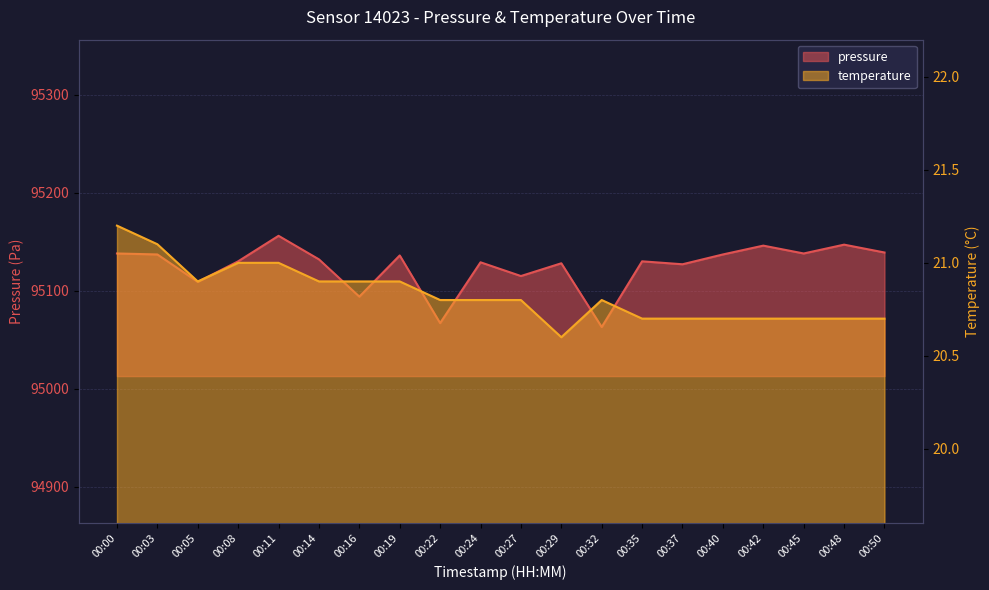

Reading left to right, transcribe all the data shown in this chart.

pressure: 00:00=95138.0	00:03=95137.0	00:05=95109.0	00:08=95130.0	00:11=95156.0	00:14=95132.0	00:16=95094.0	00:19=95136.0	00:22=95067.0	00:24=95129.0	00:27=95115.0	00:29=95128.0	00:32=95063.0	00:35=95130.0	00:37=95127.0	00:40=95137.0	00:42=95146.0	00:45=95138.0	00:48=95147.0	00:50=95139.0
temperature: 00:00=21.2	00:03=21.1	00:05=20.9	00:08=21.0	00:11=21.0	00:14=20.9	00:16=20.9	00:19=20.9	00:22=20.8	00:24=20.8	00:27=20.8	00:29=20.6	00:32=20.8	00:35=20.7	00:37=20.7	00:40=20.7	00:42=20.7	00:45=20.7	00:48=20.7	00:50=20.7